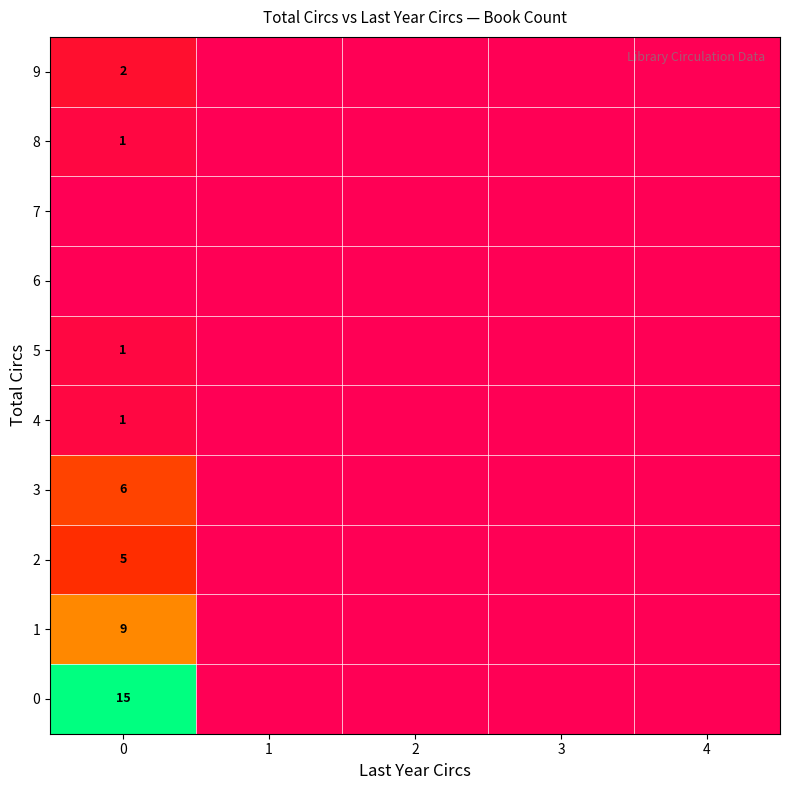

What is the sum of all row_8 values?

1